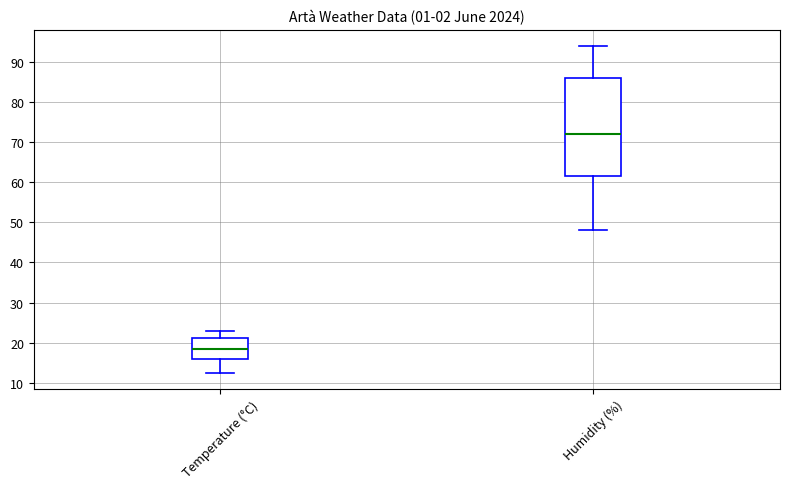

Where is the lower edge of the box for Humidity (%) on the y-axis? The values are not printed on the chart, so give them approximately, as read against the axis.

62